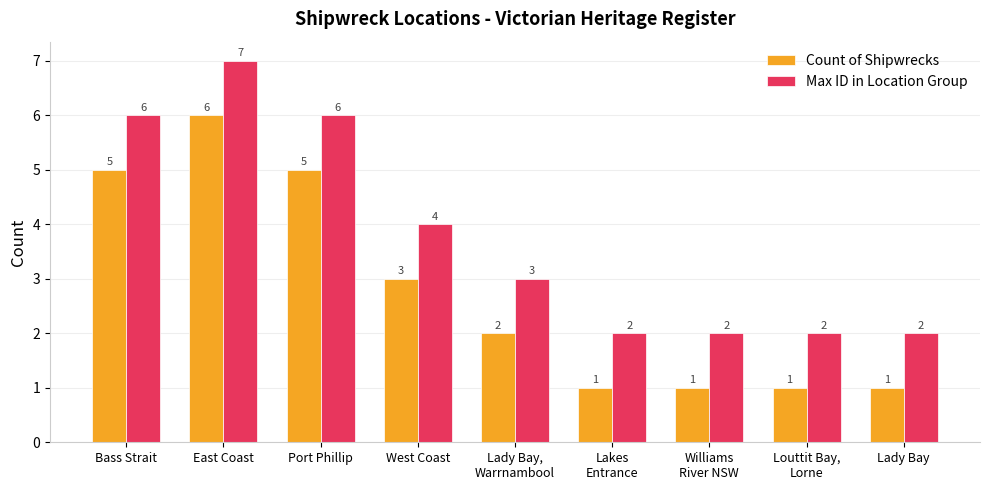

Which category has the highest value in the Count of Shipwrecks series?

East Coast